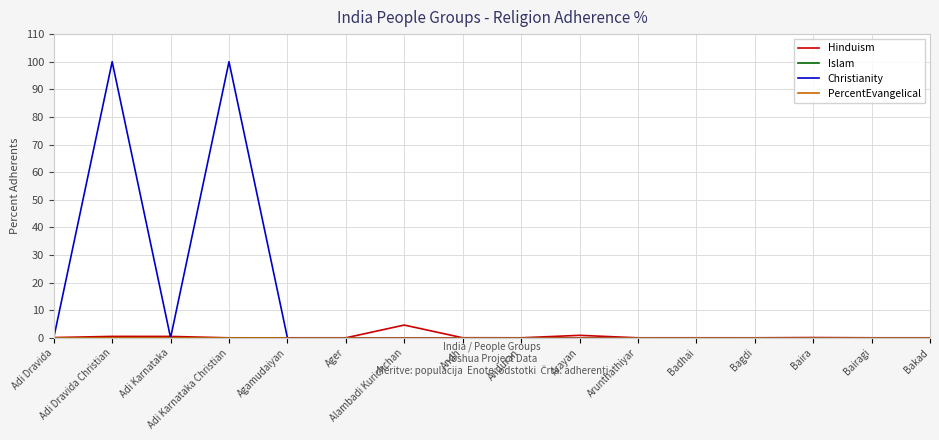

Does the chart display data point markers on the line(s)?

No